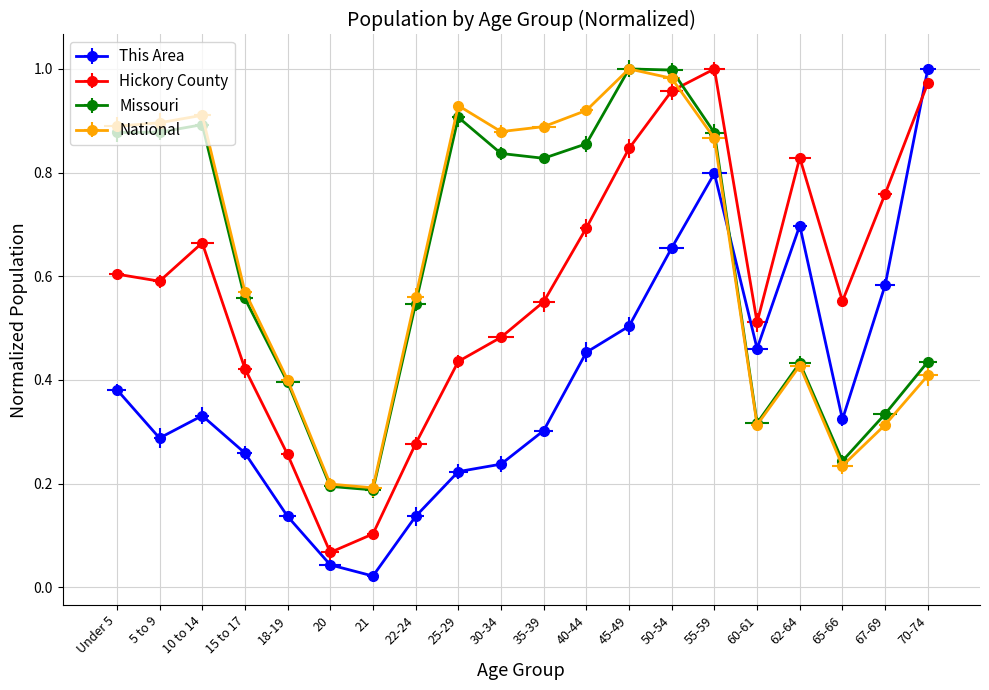

What is the average value of the Missouri series?

0.6